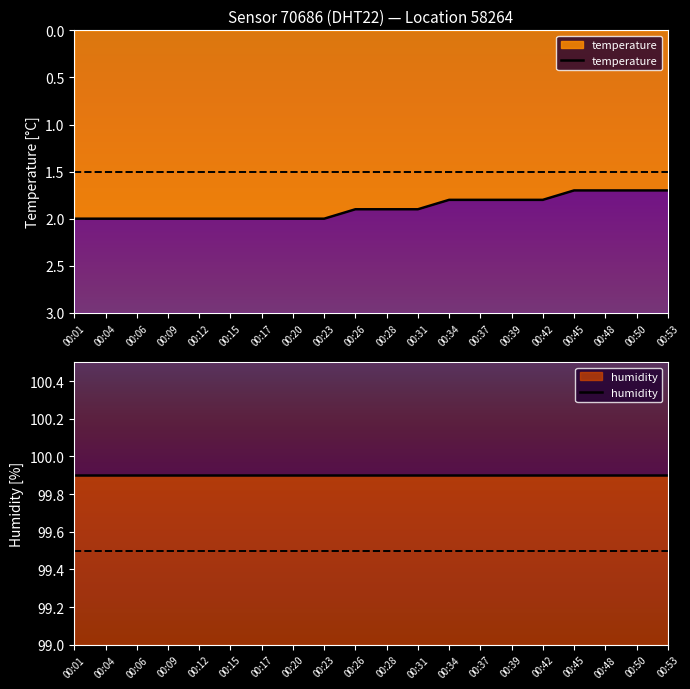

Reading right to left, list all the values displayed in this chart.

temperature: 00:53=1.7	00:50=1.7	00:48=1.7	00:45=1.7	00:42=1.8	00:39=1.8	00:37=1.8	00:34=1.8	00:31=1.9	00:28=1.9	00:26=1.9	00:23=2.0	00:20=2.0	00:17=2.0	00:15=2.0	00:12=2.0	00:09=2.0	00:06=2.0	00:04=2.0	00:01=2.0
humidity: 00:53=99.9	00:50=99.9	00:48=99.9	00:45=99.9	00:42=99.9	00:39=99.9	00:37=99.9	00:34=99.9	00:31=99.9	00:28=99.9	00:26=99.9	00:23=99.9	00:20=99.9	00:17=99.9	00:15=99.9	00:12=99.9	00:09=99.9	00:06=99.9	00:04=99.9	00:01=99.9